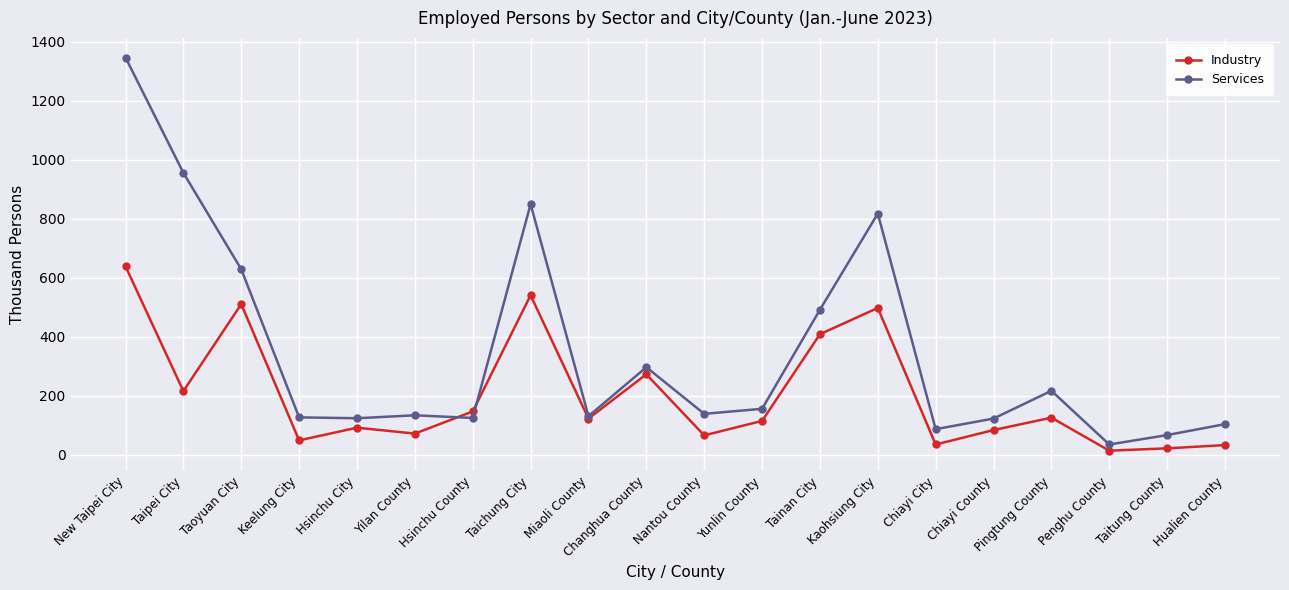

What is the lowest value of the Industry series?

13